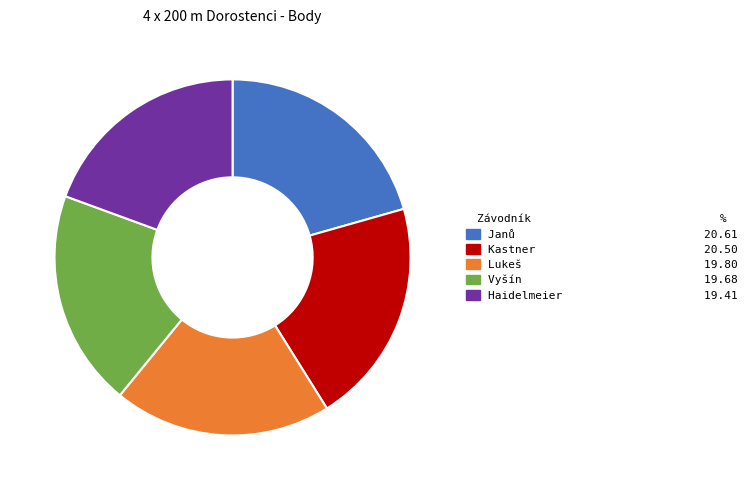

How many slices are in this pie chart?

5